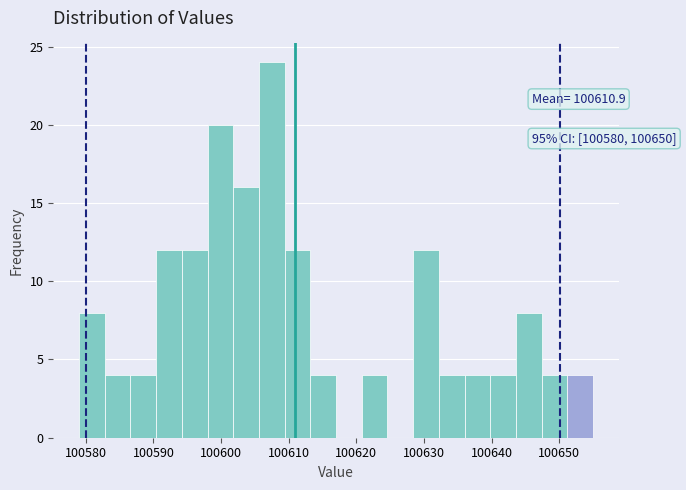

Read against the x-axis, roughly where is the centre of the tallest bar?

100608